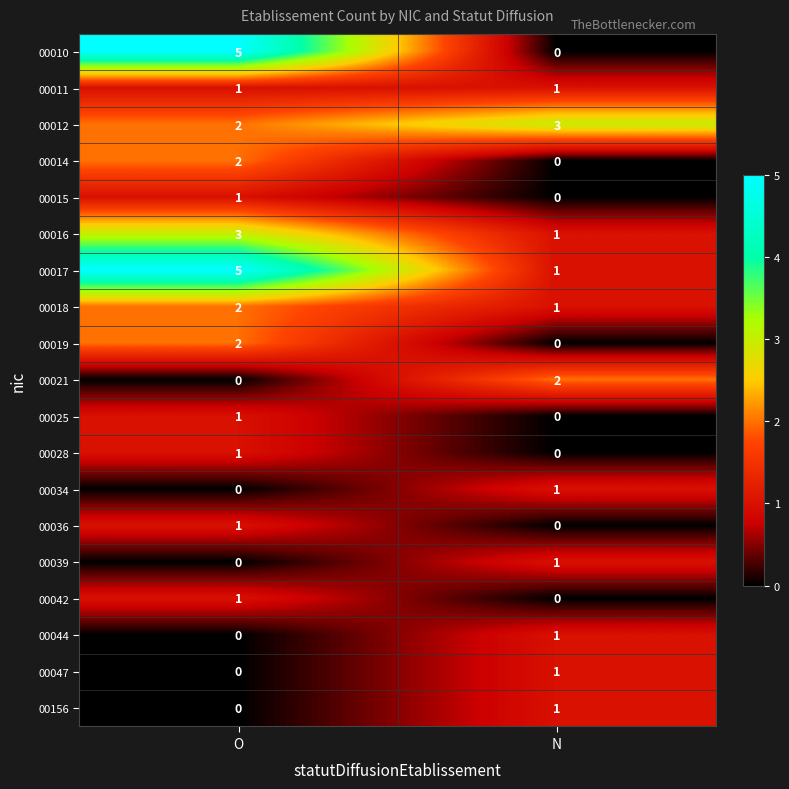

At which label does 00156 reach its peak?

N